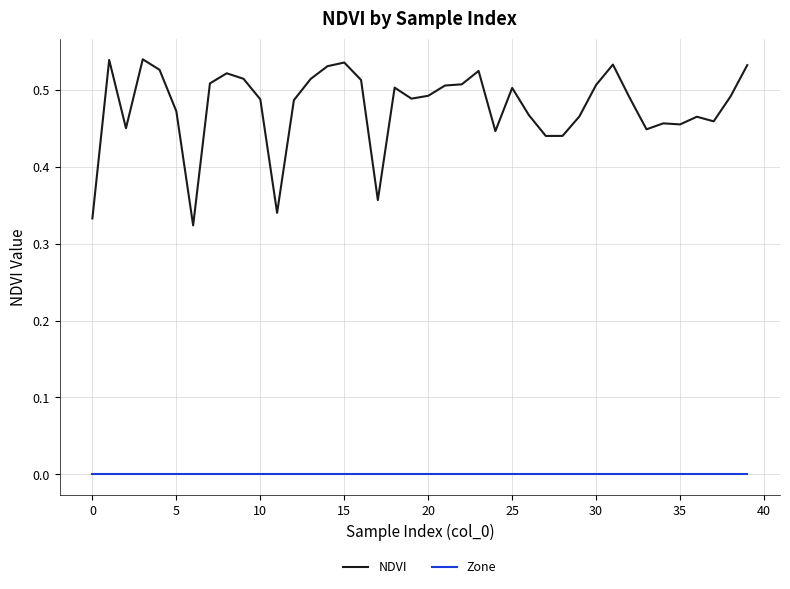

List the series in order of their overall mean, lowest first.

Zone, NDVI